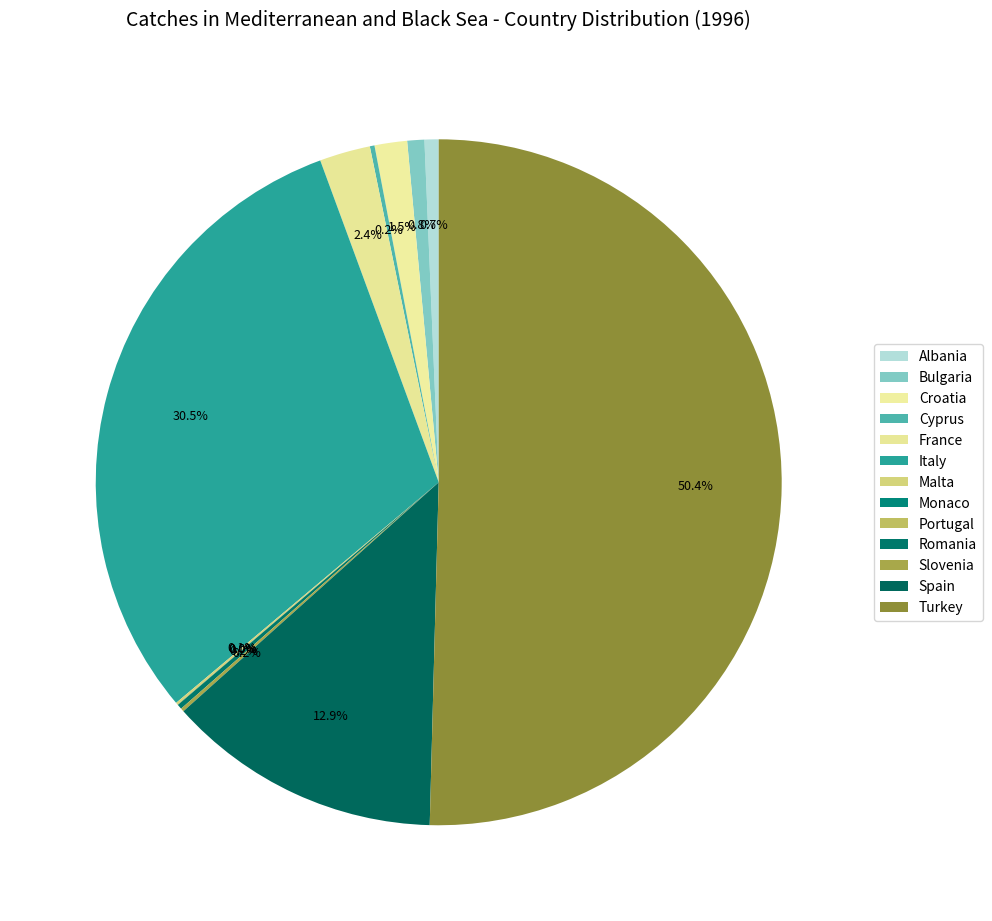

To the nearest percent, what is the combined percentage of Bulgaria and Italy?

31%